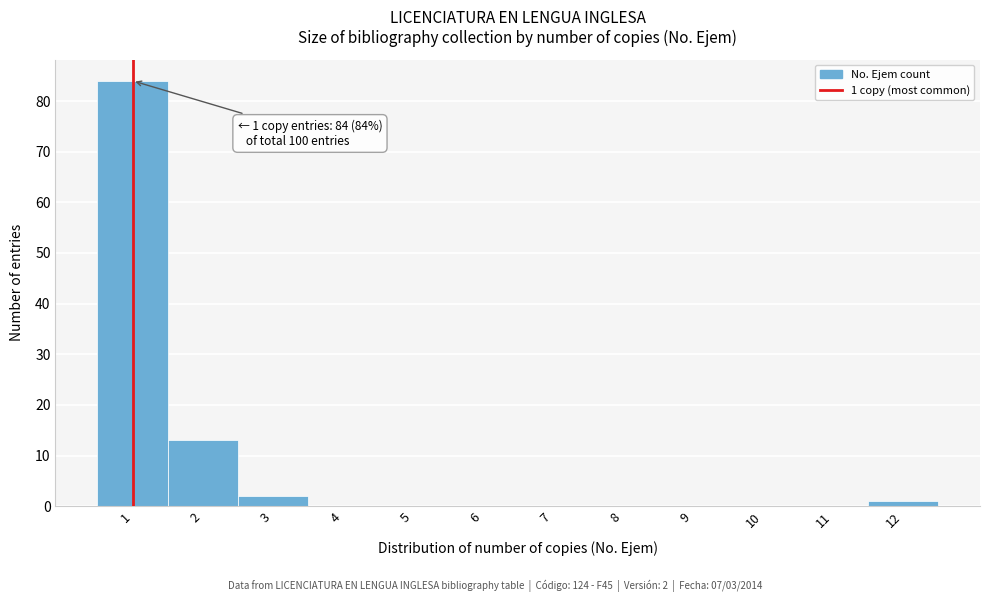

Over which range of the x-axis is the bar tallest?

0.5 to 1.5